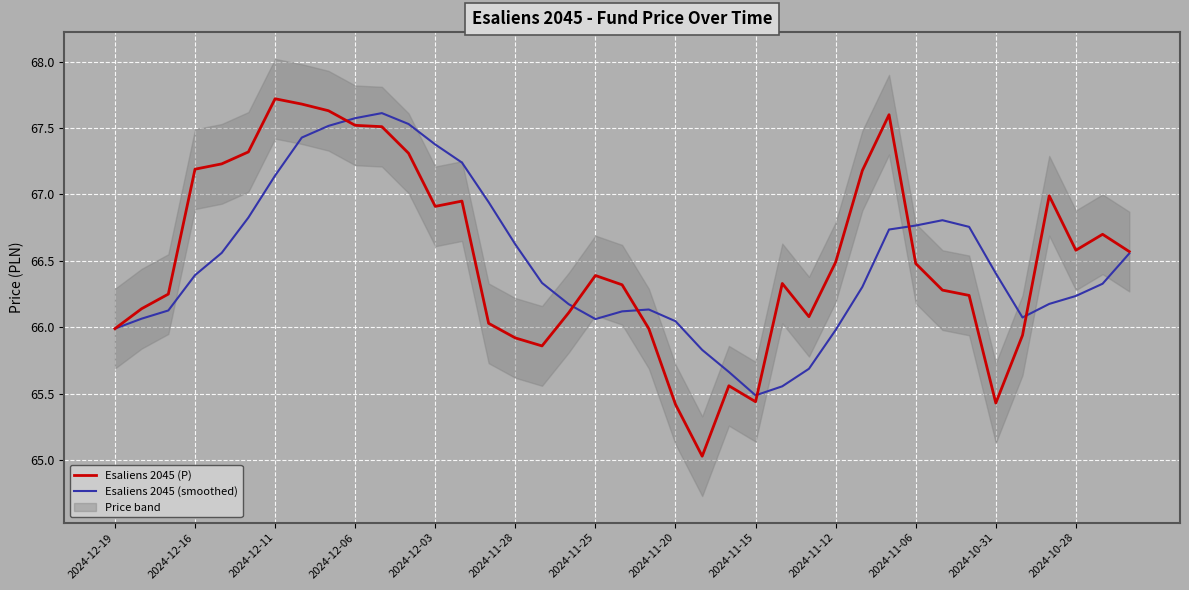

Rank the series by their maximum value, from lowest to highest.

Esaliens 2045 (smoothed), Esaliens 2045 (P)